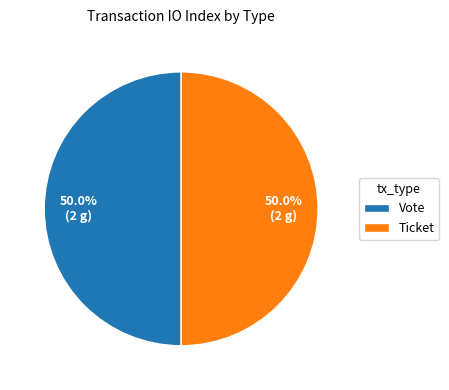

What is the ratio of the value at Ticket to the value at Vote?

1.0